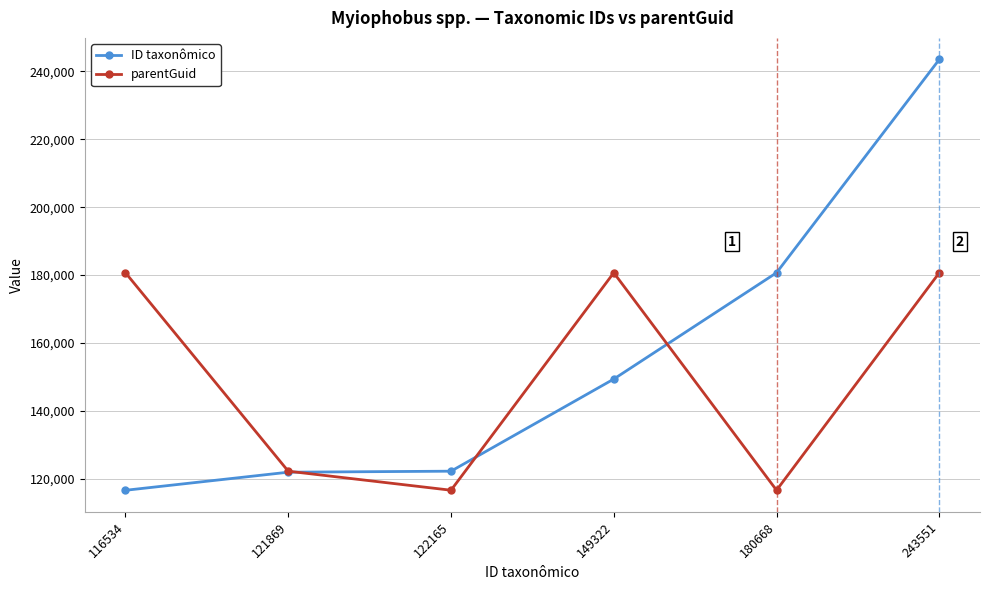

True or false: parentGuid has more than 2 points higher than both neighbors.

False